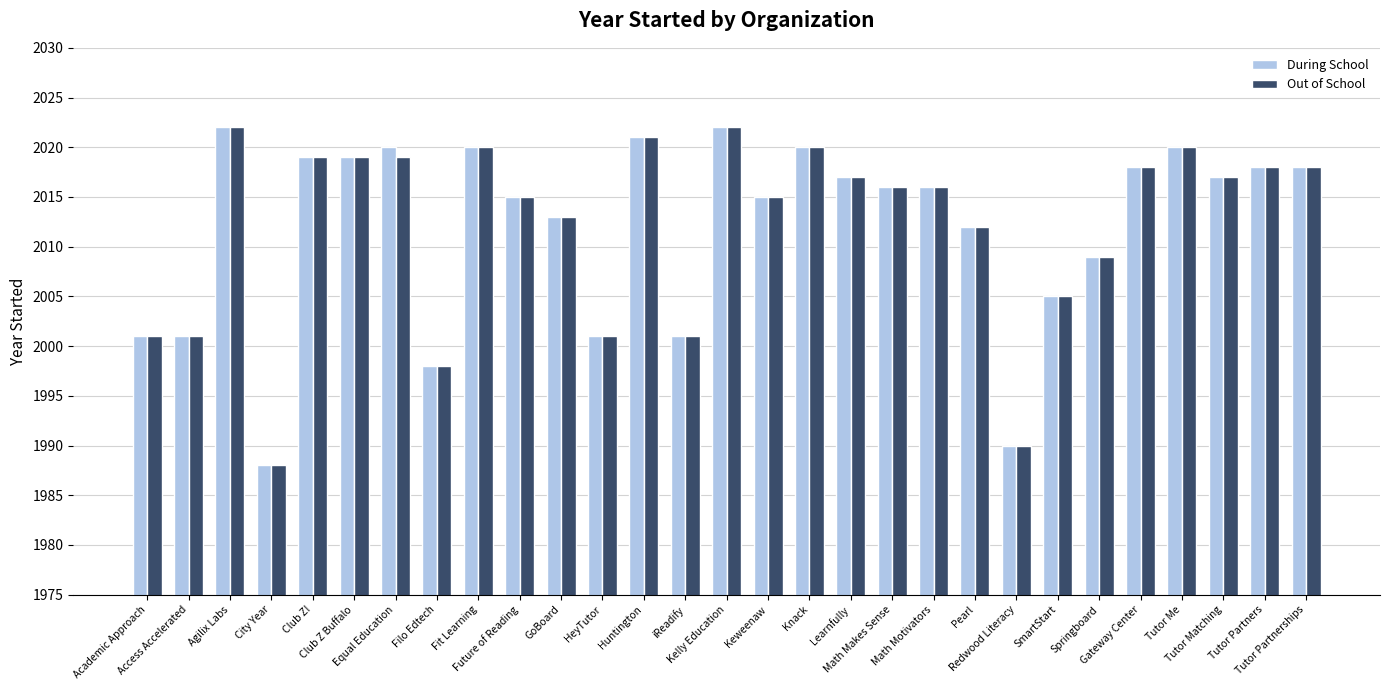

What is the lowest value of the Out of School series?

1988